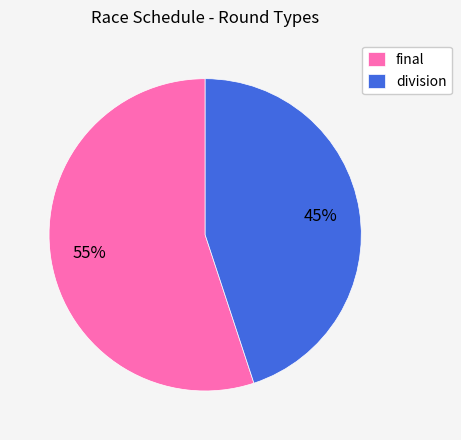

Count the number of slices in the pie.

2